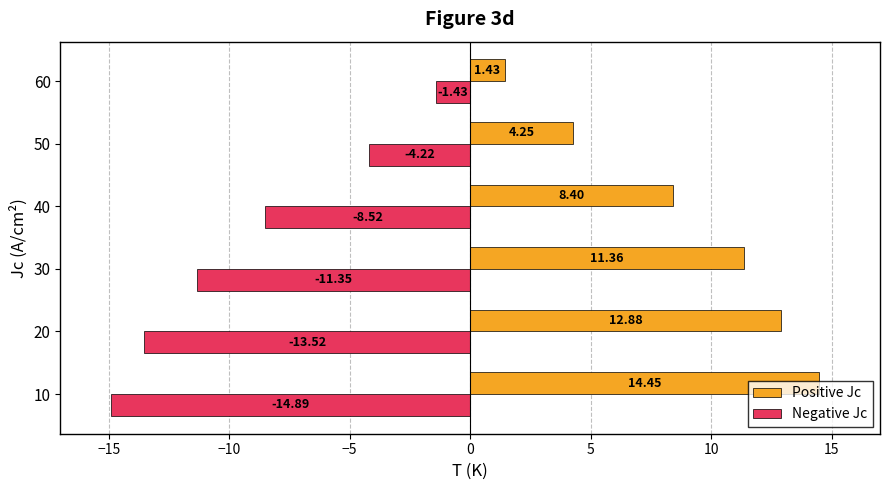

What are all the series names shown in the legend?

Positive Jc, Negative Jc